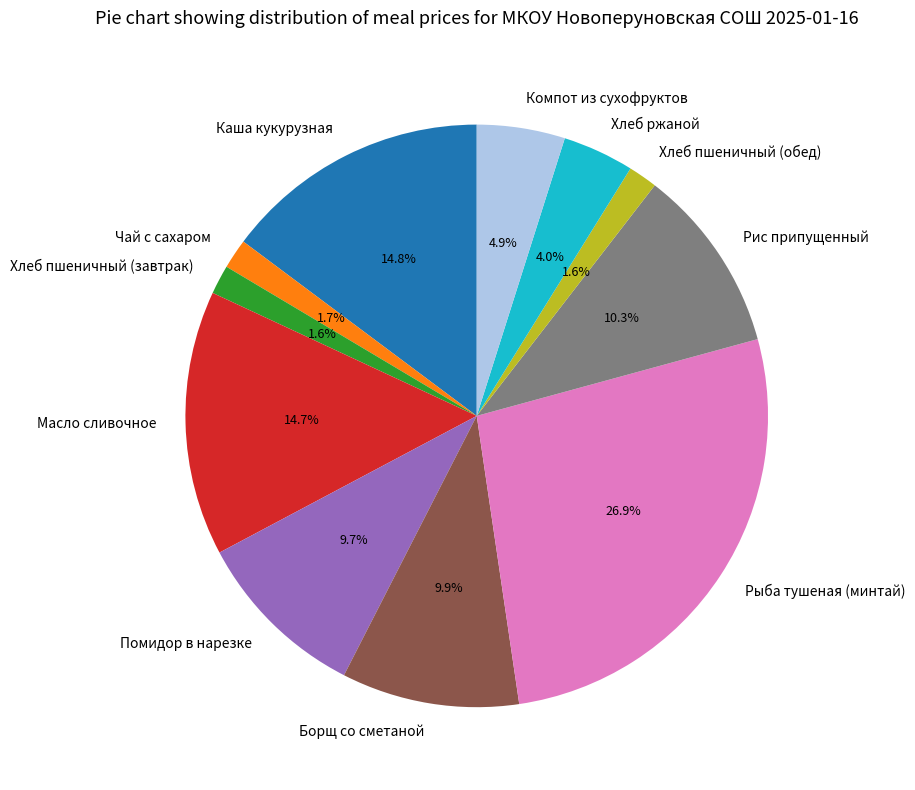

True or false: Хлеб пшеничный (обед) accounts for 2% of the total.

True